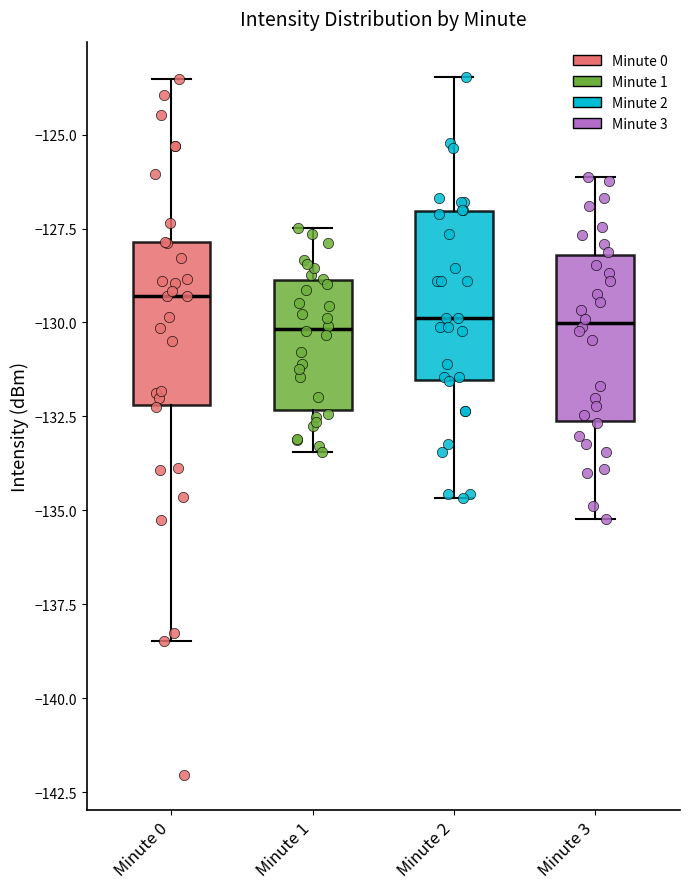

Reading left to right, transcribe this box plot: for each box, give where its median line is, the range the box spans, and where its two whiskers end, as read against the y-axis. The values are not printed on the chart, so give them approximately, as read against the axis.

Minute 0: median -129.5, box -132.0 to -128.0, whiskers -138.5 to -123.5
Minute 1: median -130.0, box -132.5 to -129.0, whiskers -133.5 to -127.5
Minute 2: median -130.0, box -131.5 to -127.0, whiskers -134.5 to -123.5
Minute 3: median -130.0, box -132.5 to -128.0, whiskers -135.0 to -126.0